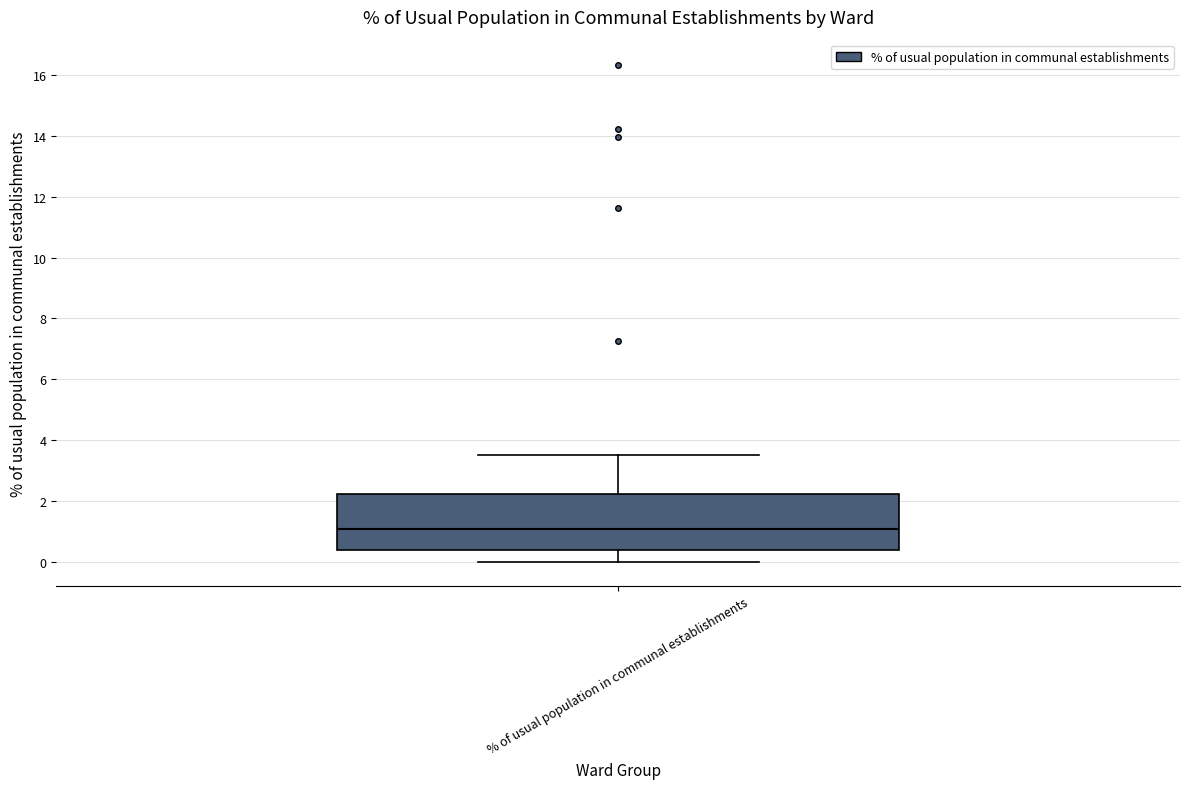

Read this box plot against the y-axis: the position of the median line, the range covered by the box, and the ends of both whiskers. The values are not printed on the chart, so give them approximately, as read against the axis.

median 1.0, box 0.4 to 2.2, whiskers 0.0 to 3.6